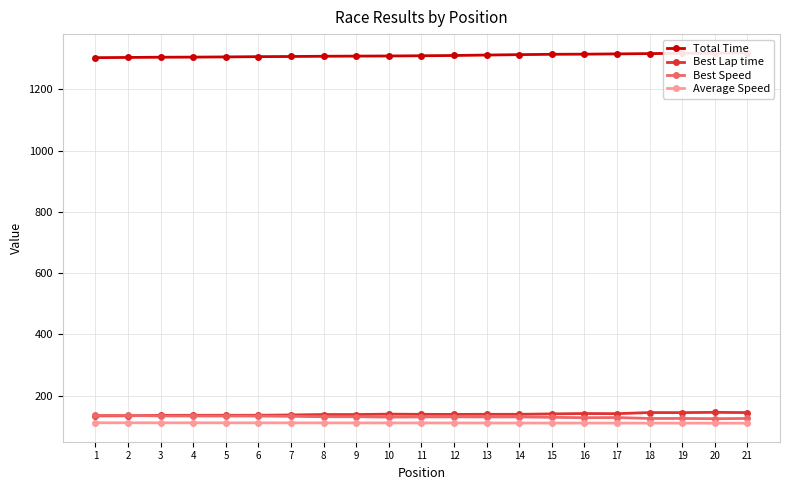

What is the value of the Best Lap time point at the 5th from the left?

136.0